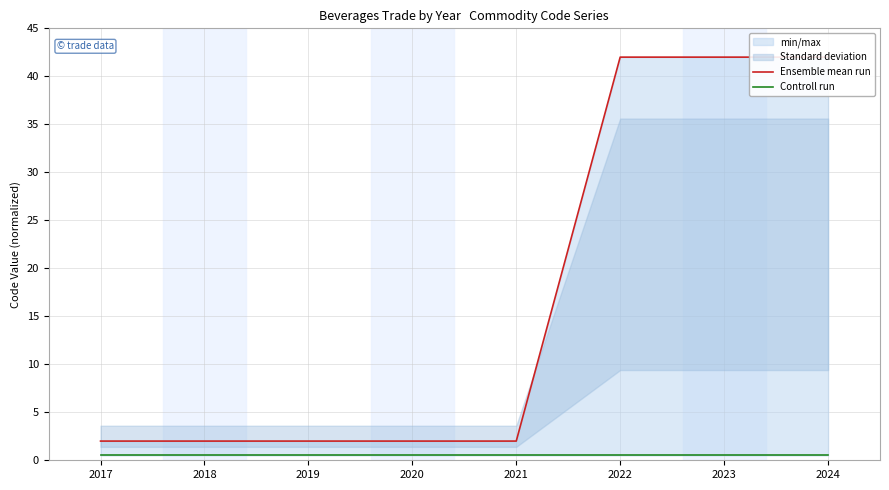

How many interior local peaks does the Ensemble mean run series have?

1